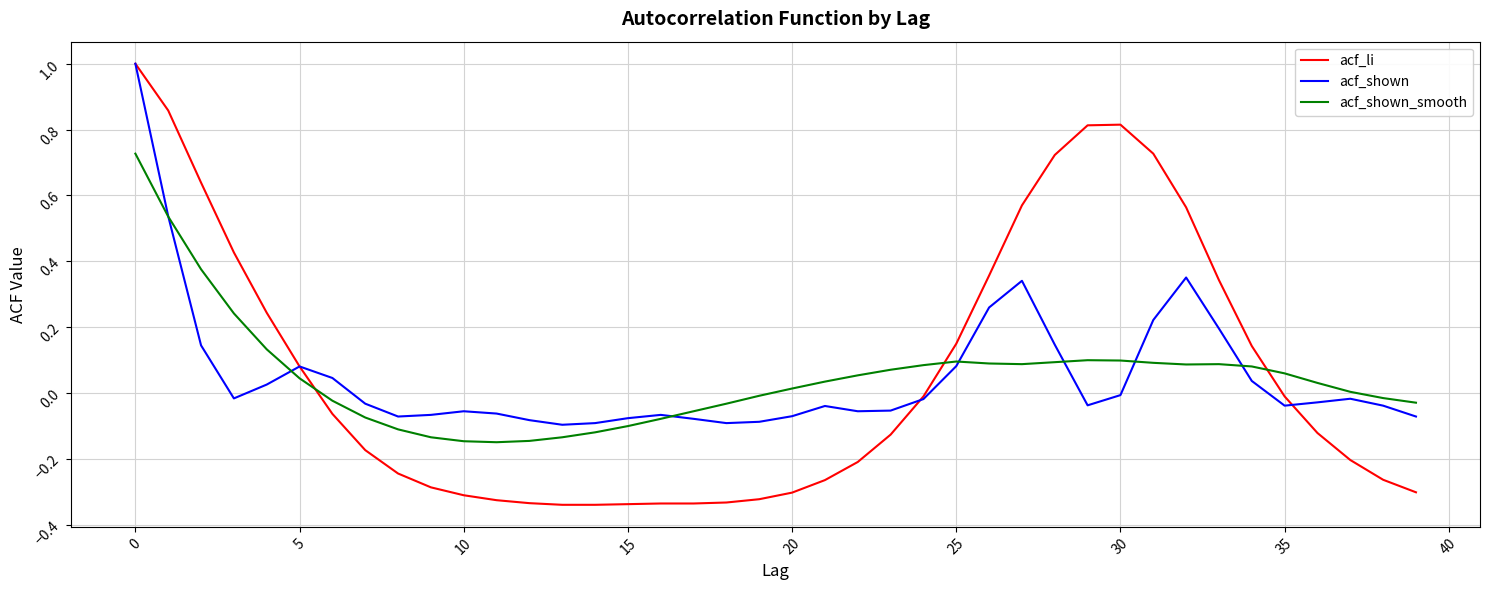

Which series has the largest range (max minus min)?

acf_li